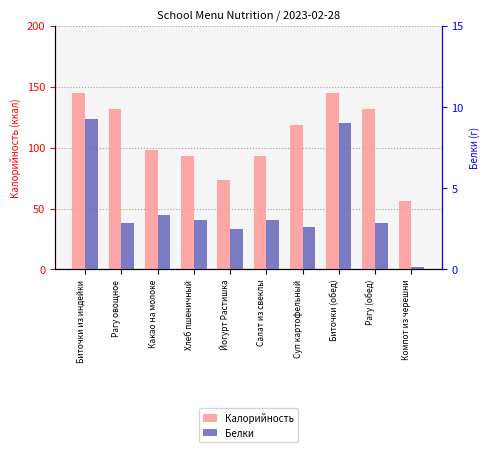

Rank the series at Салат из свеклы from lowest to highest value.

Белки, Калорийность